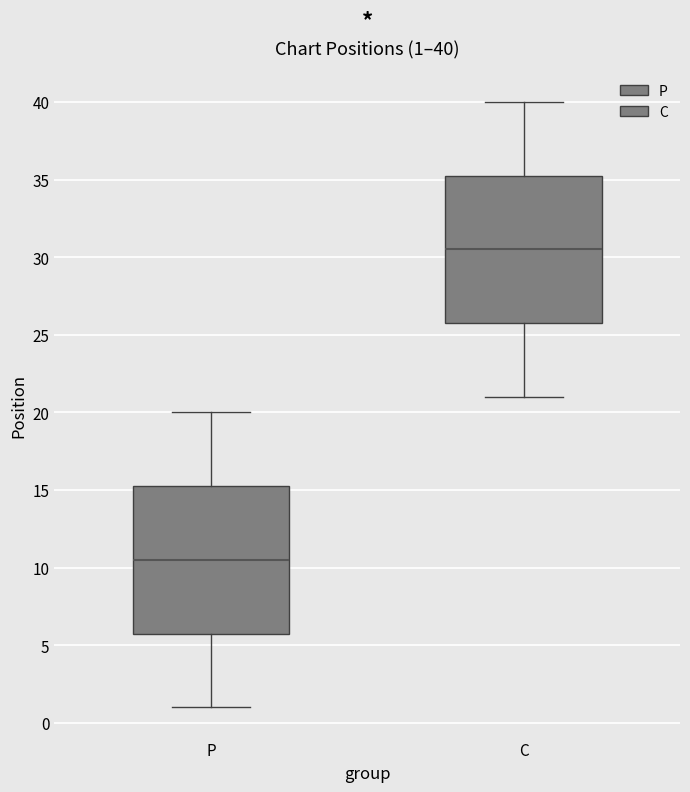

Which box's median line is the highest?

C